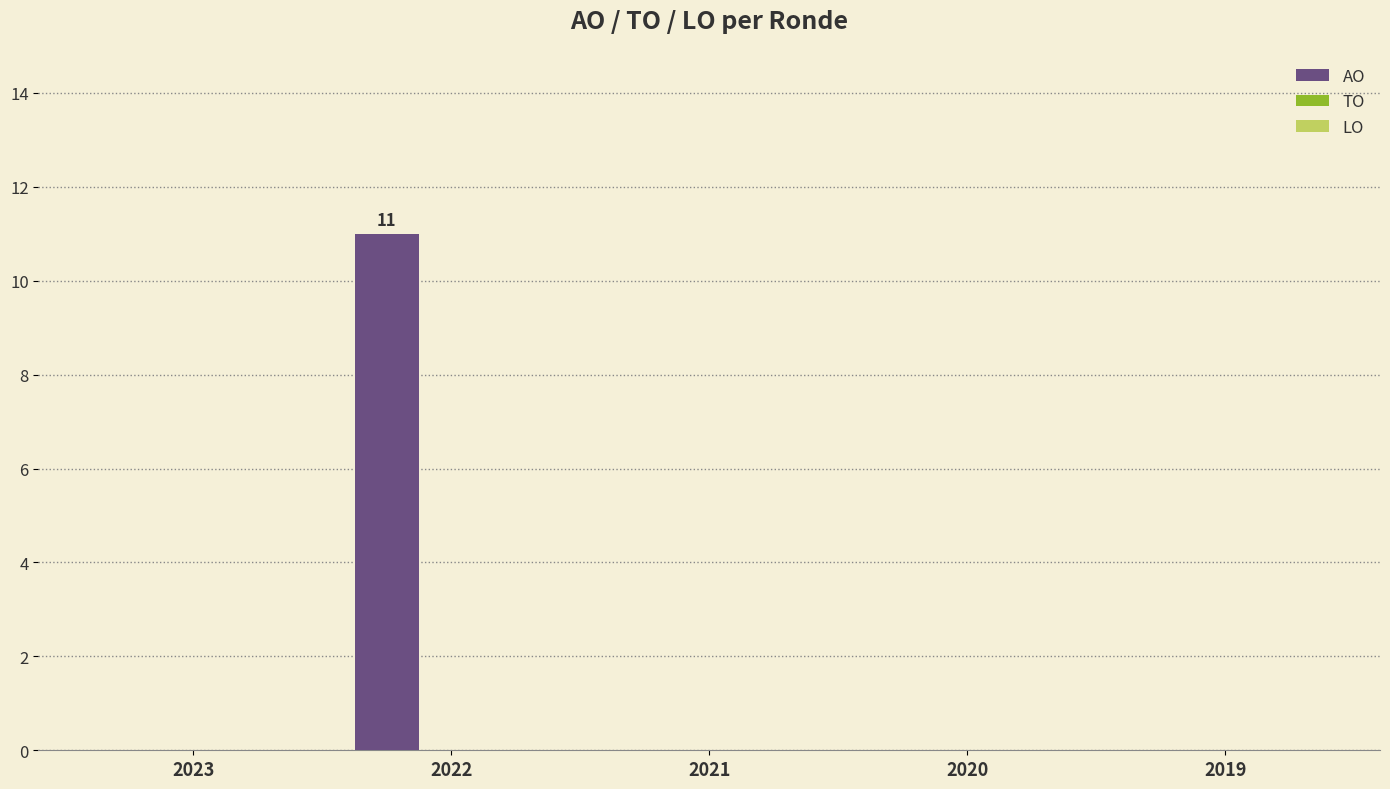

What is the maximum value shown in the chart?

11